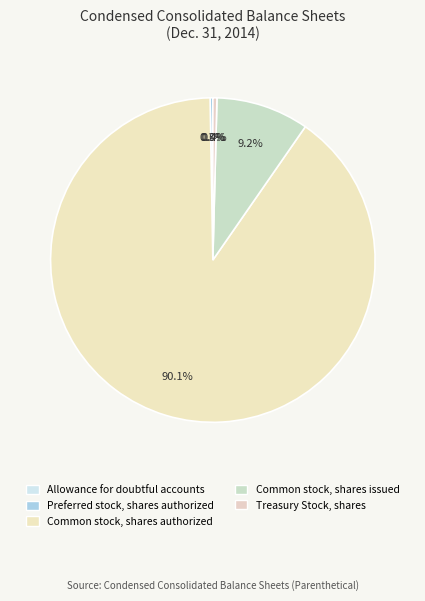

What is the ratio of the value at Preferred stock, shares authorized to the value at Treasury Stock, shares?

0.7